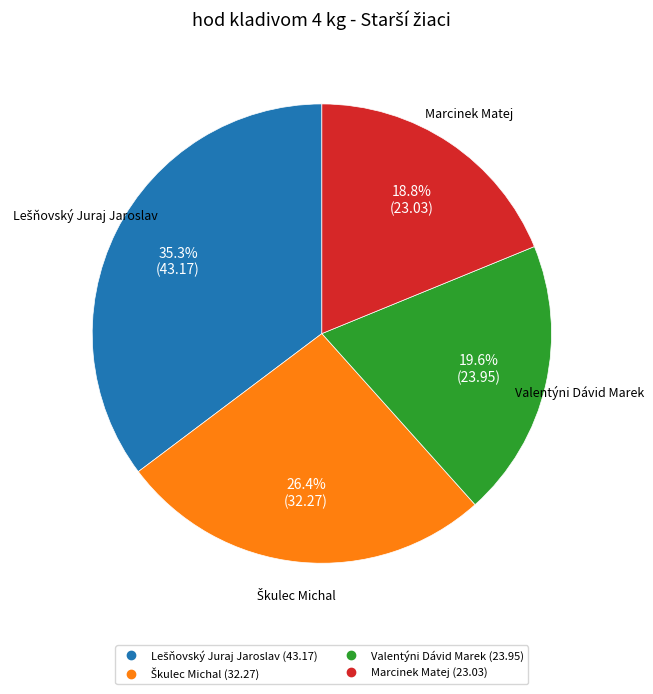

Does Valentýni Dávid Marek account for over 50% of the chart?

No